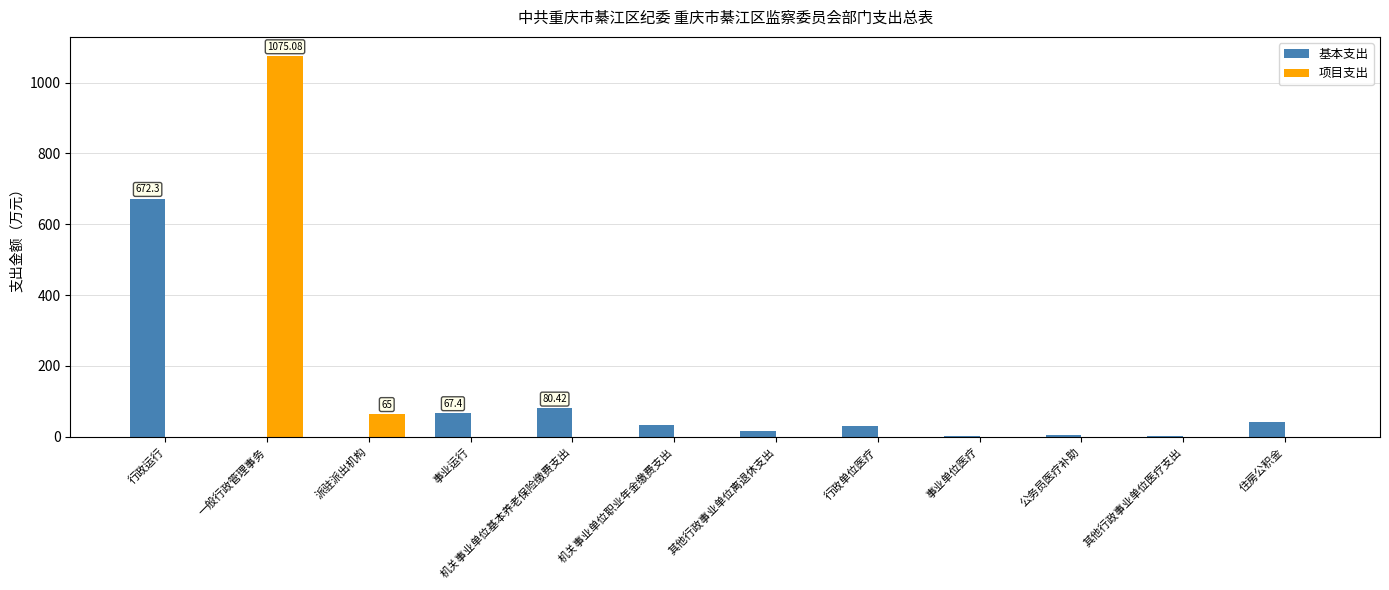

What is the sum of all 基本支出 values?

951.4